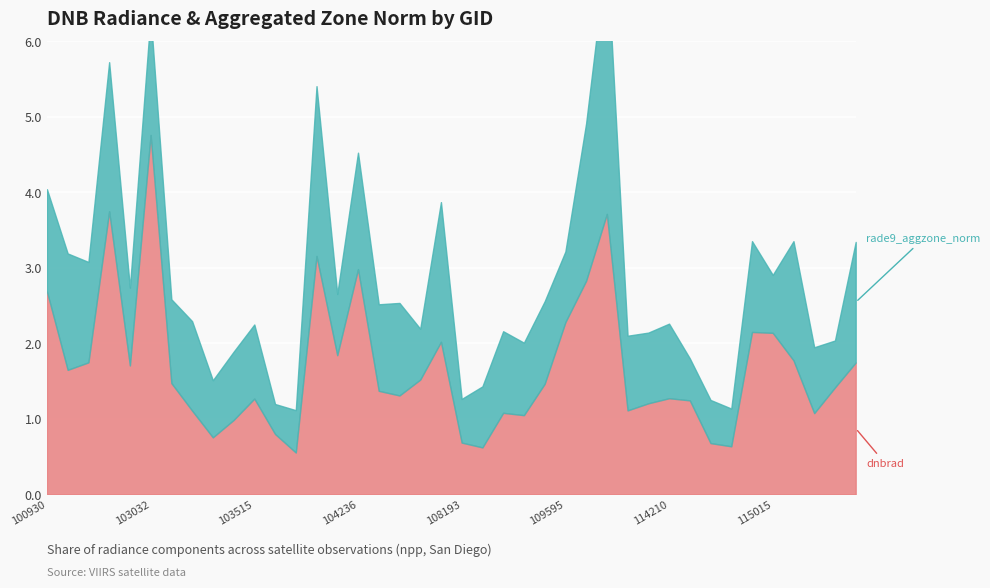

Which series has the largest range (max minus min)?

dnbrad